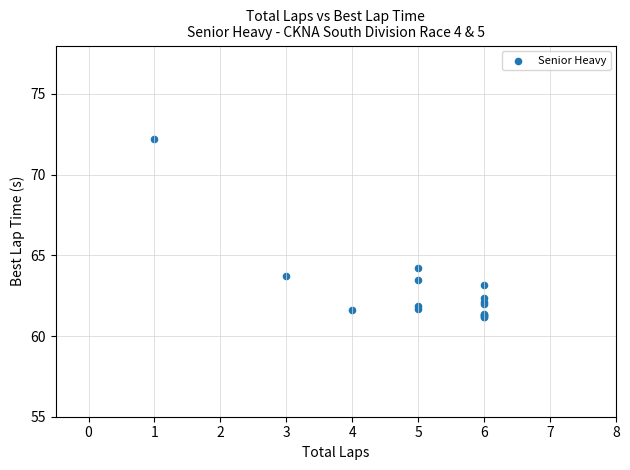

What Y value in the scatter plot is closest to 66?

64.2